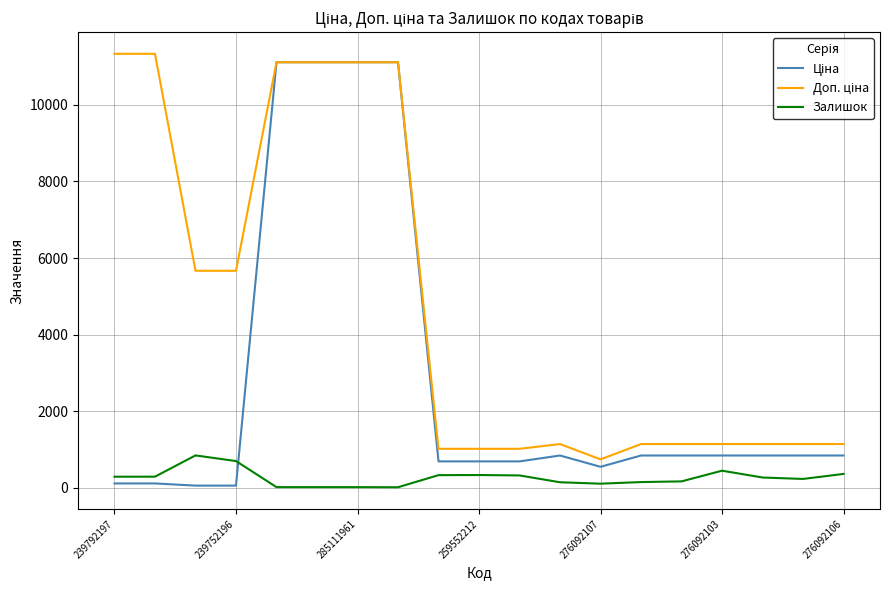

Does the chart display data point markers on the line(s)?

No